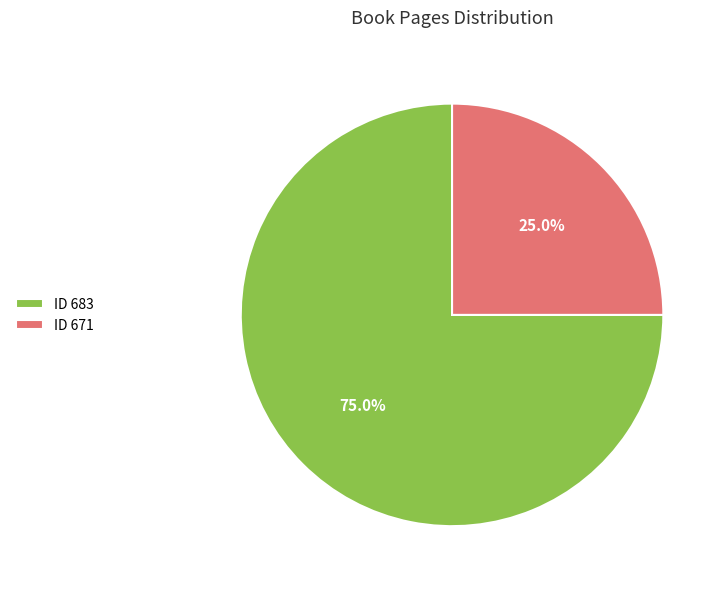

Which has a higher value, ID 683 or ID 671?

ID 683